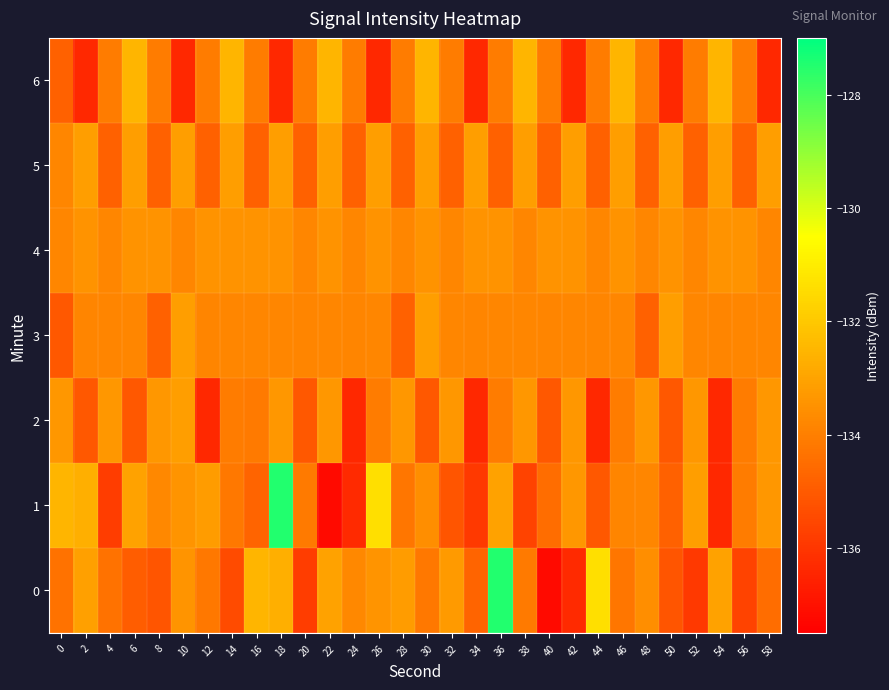

What is the smallest value displayed?

-137.2